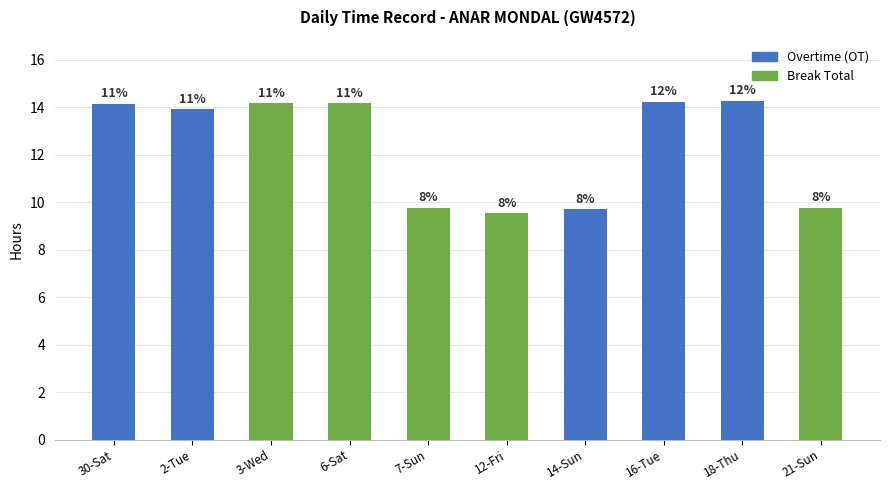

What is the average value of the Overtime (OT) series?

6.6